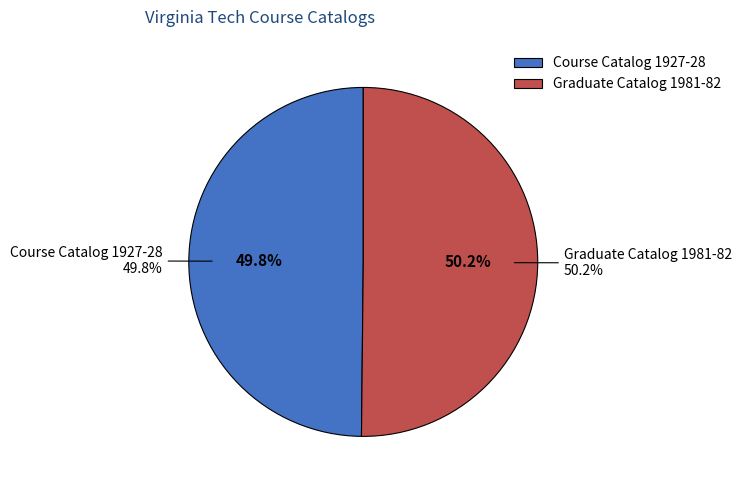

Which category has the smallest portion of the pie?

Course Catalog 1927-28